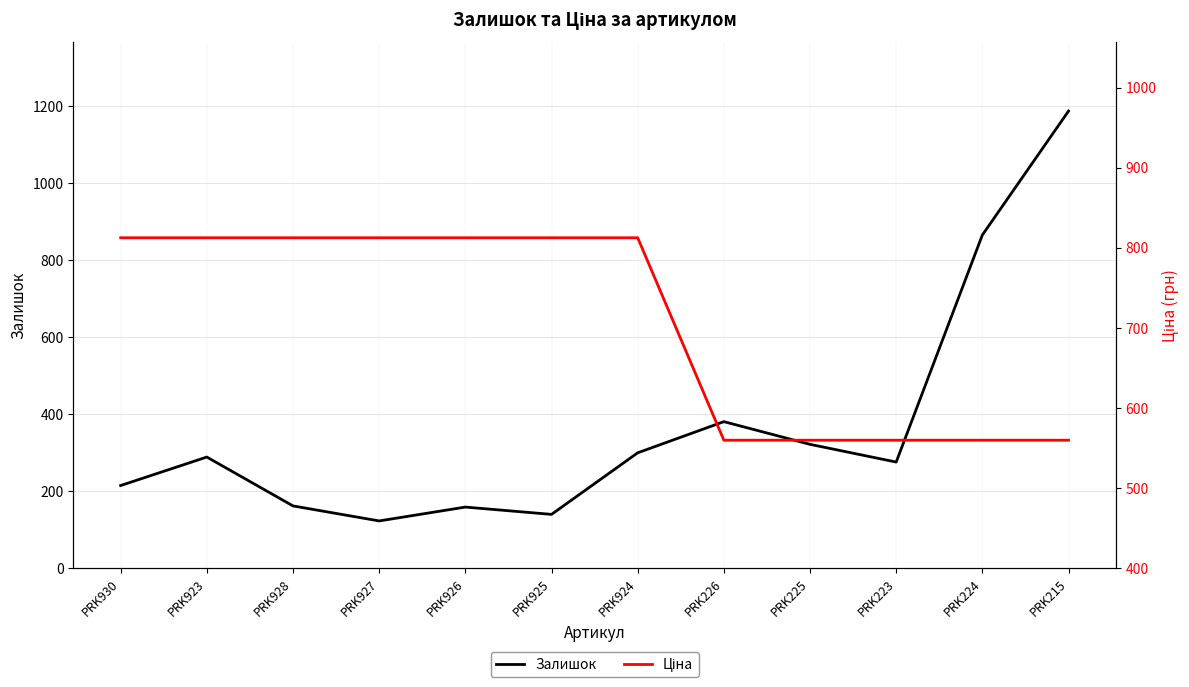

What is the average value of the Ціна series?

707.3